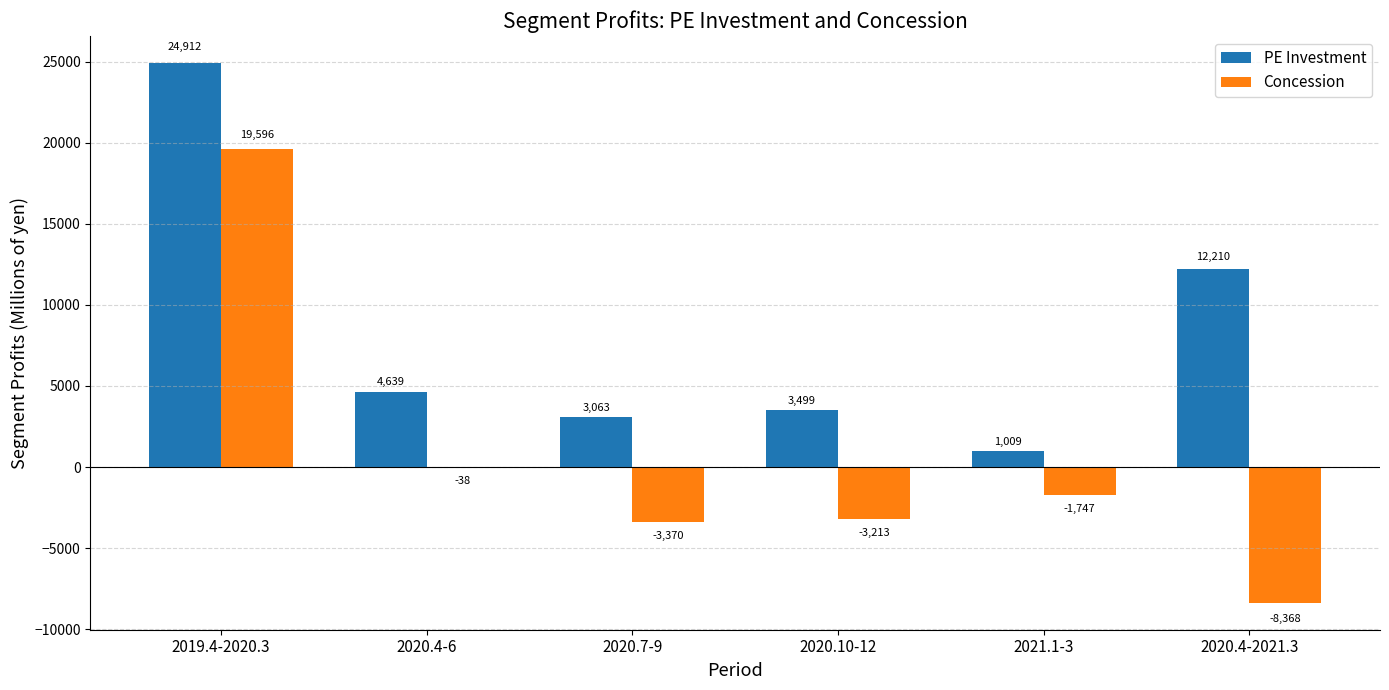

Which series changed the most between 2019.4-2020.3 and 2020.4-6?

PE Investment